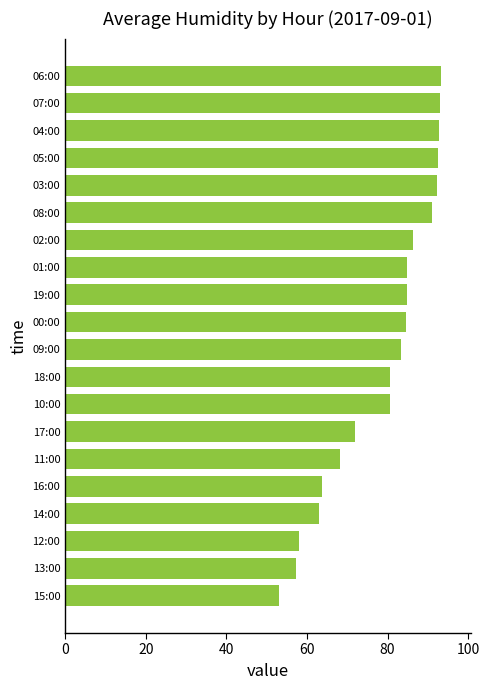

What is the label of the 3rd bar from the top?

04:00